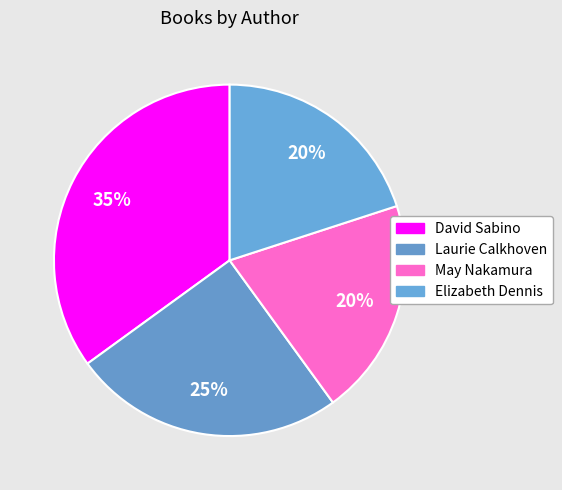

How many segments does this pie chart have?

4